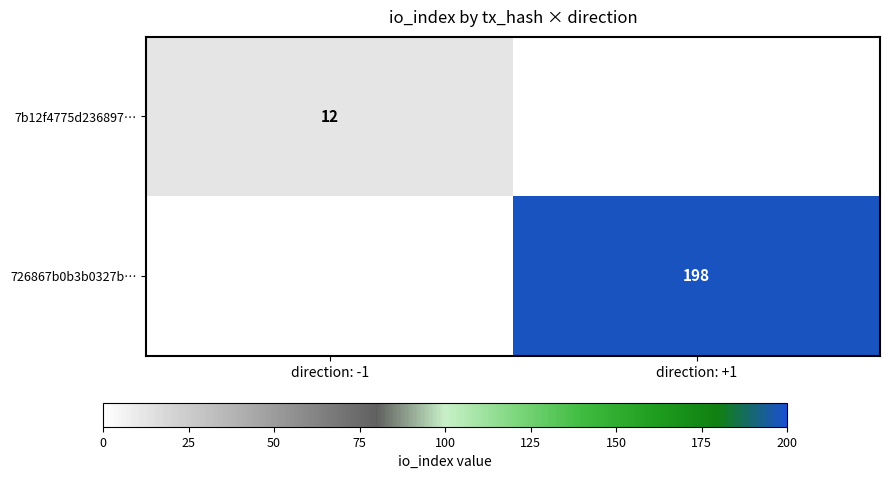

The 726867b0b3b0327b… series shows 336 at direction: +1. True or false?

False